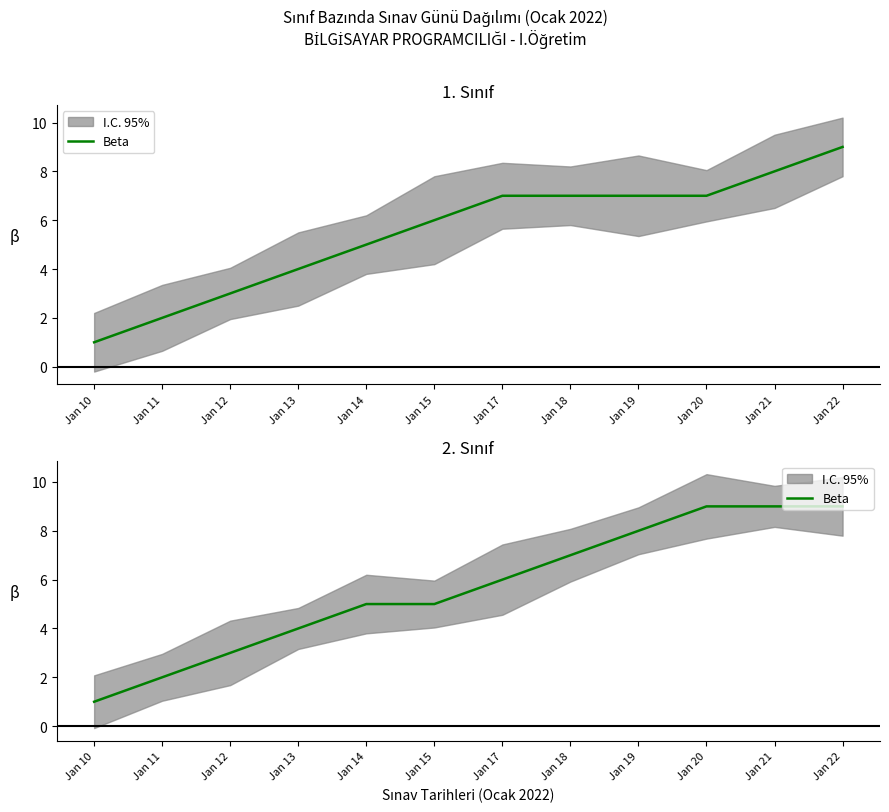

What is the sum of the values at Jan 14 and Jan 21?

14